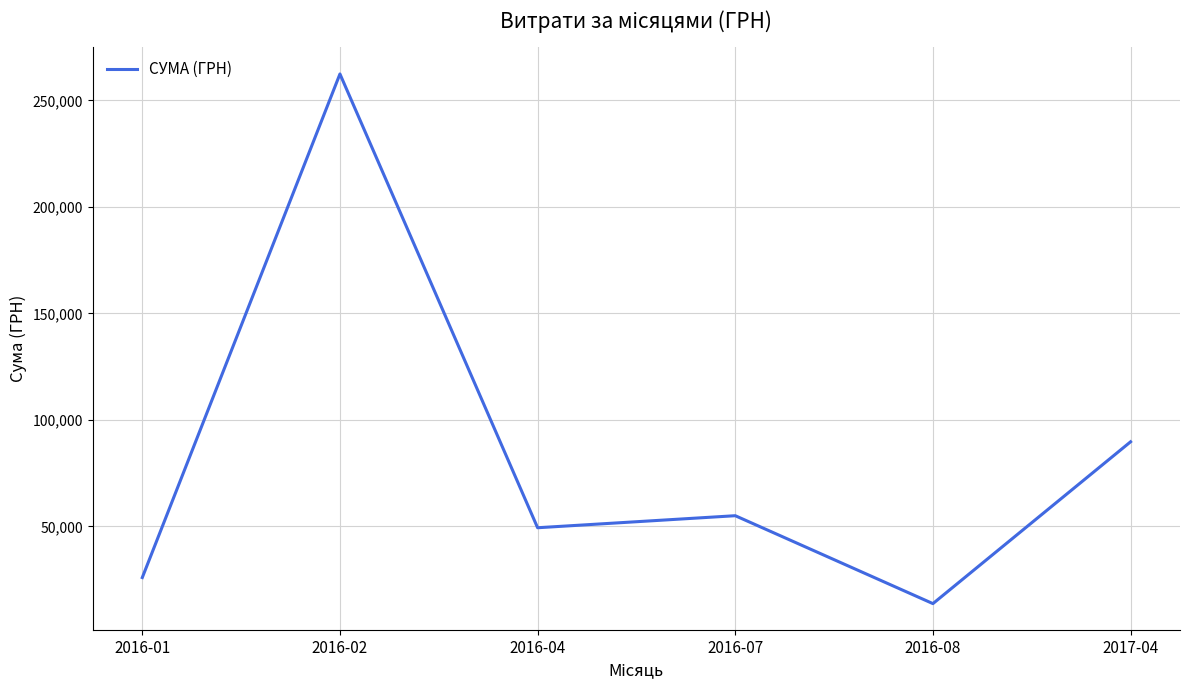

Approximately how many times larger is the value at 2016-02 compared to 2017-04?

2.9